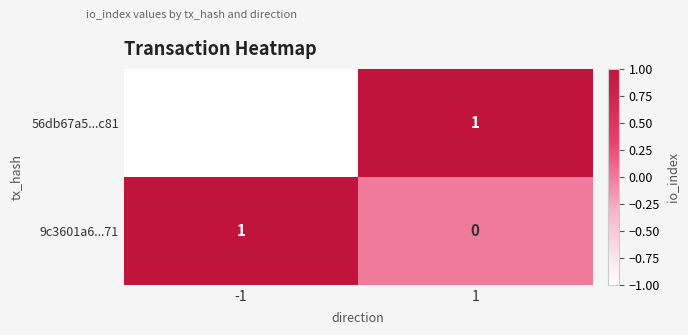

What is the difference between the highest and lowest values at -1?

2